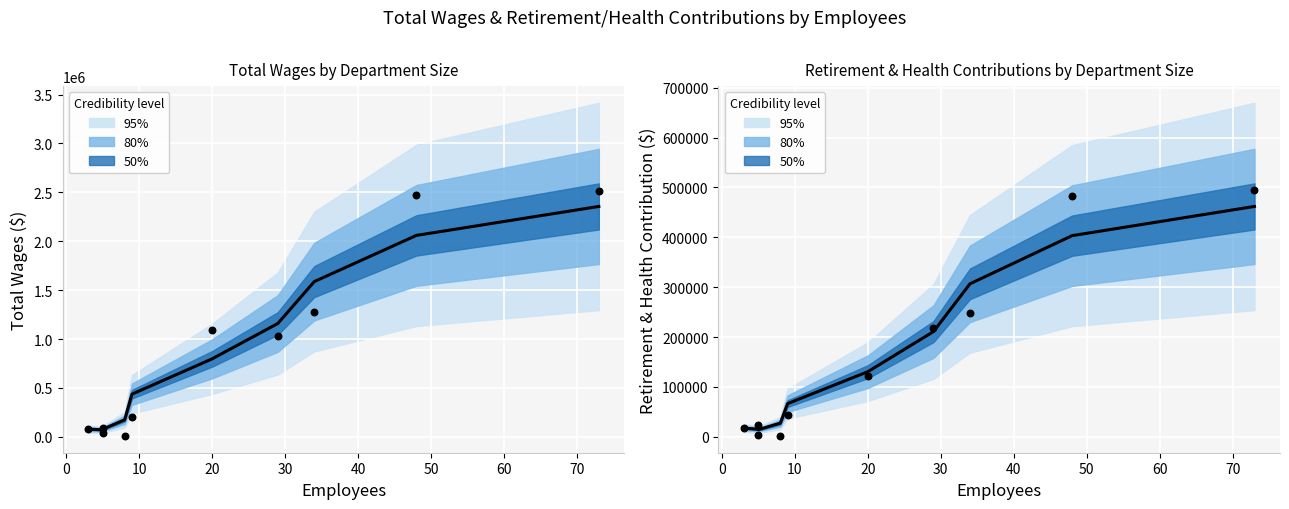

Is the value of Total Wages at Da Vinci Rise greater than the value of Total Retirement & Health Contribution at Da Vinci Flex?

Yes